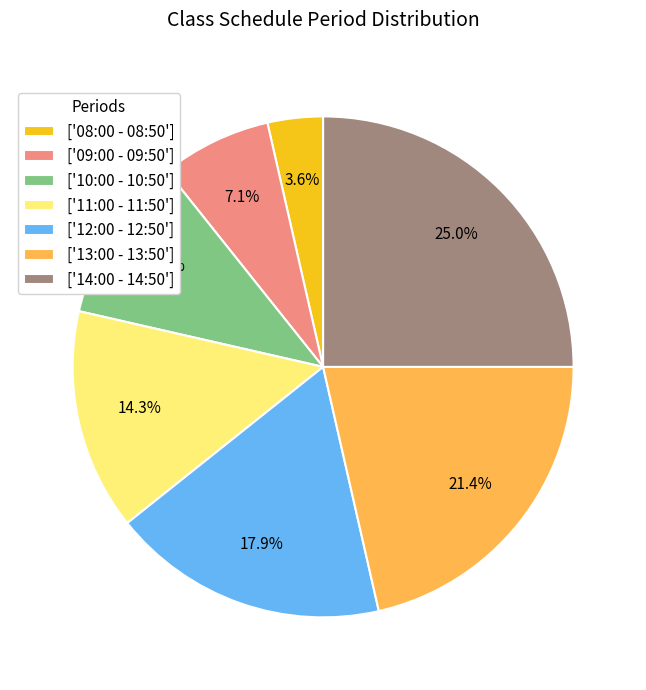

Approximately how many times larger is the value at ['12:00 - 12:50'] compared to ['08:00 - 08:50']?

5.0